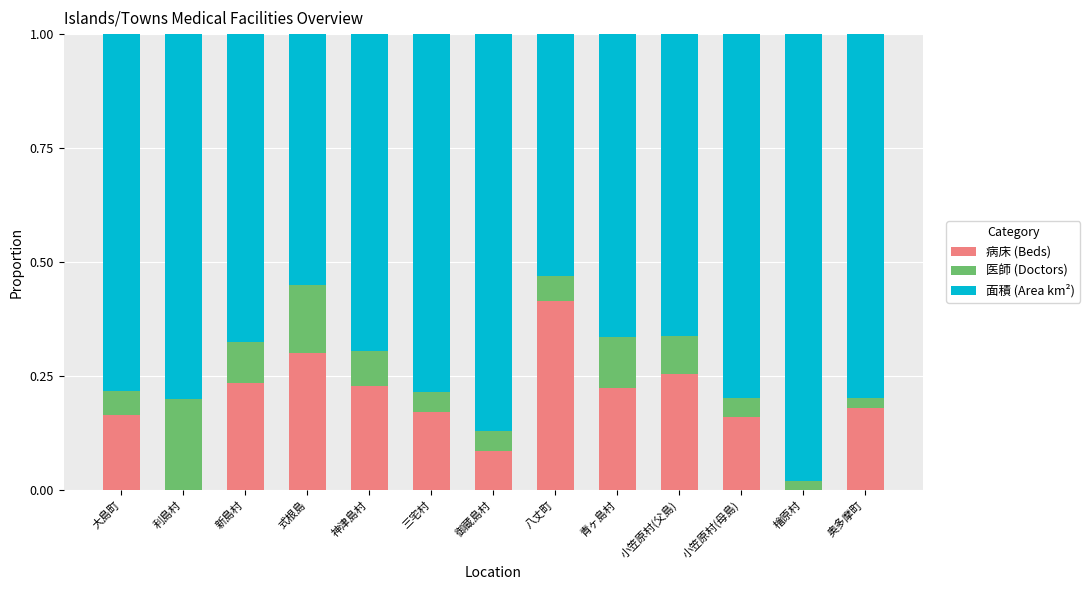

Which category has the highest value in the 病床 (Beds) series?

八丈町